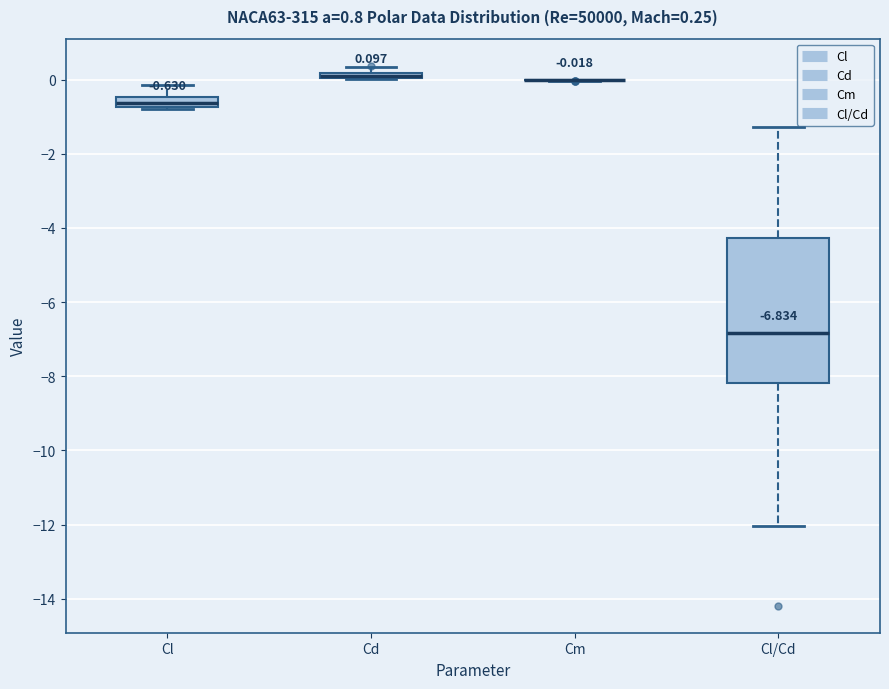

Comparing the boxes themselves (not the whiskers), which one is the tallest?

Cl/Cd